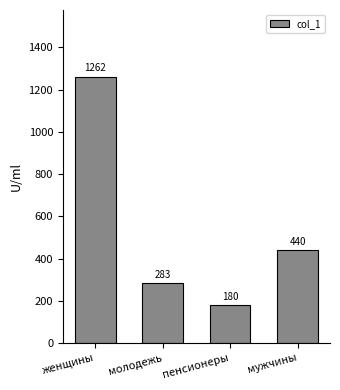

Read the value at мужчины.

440